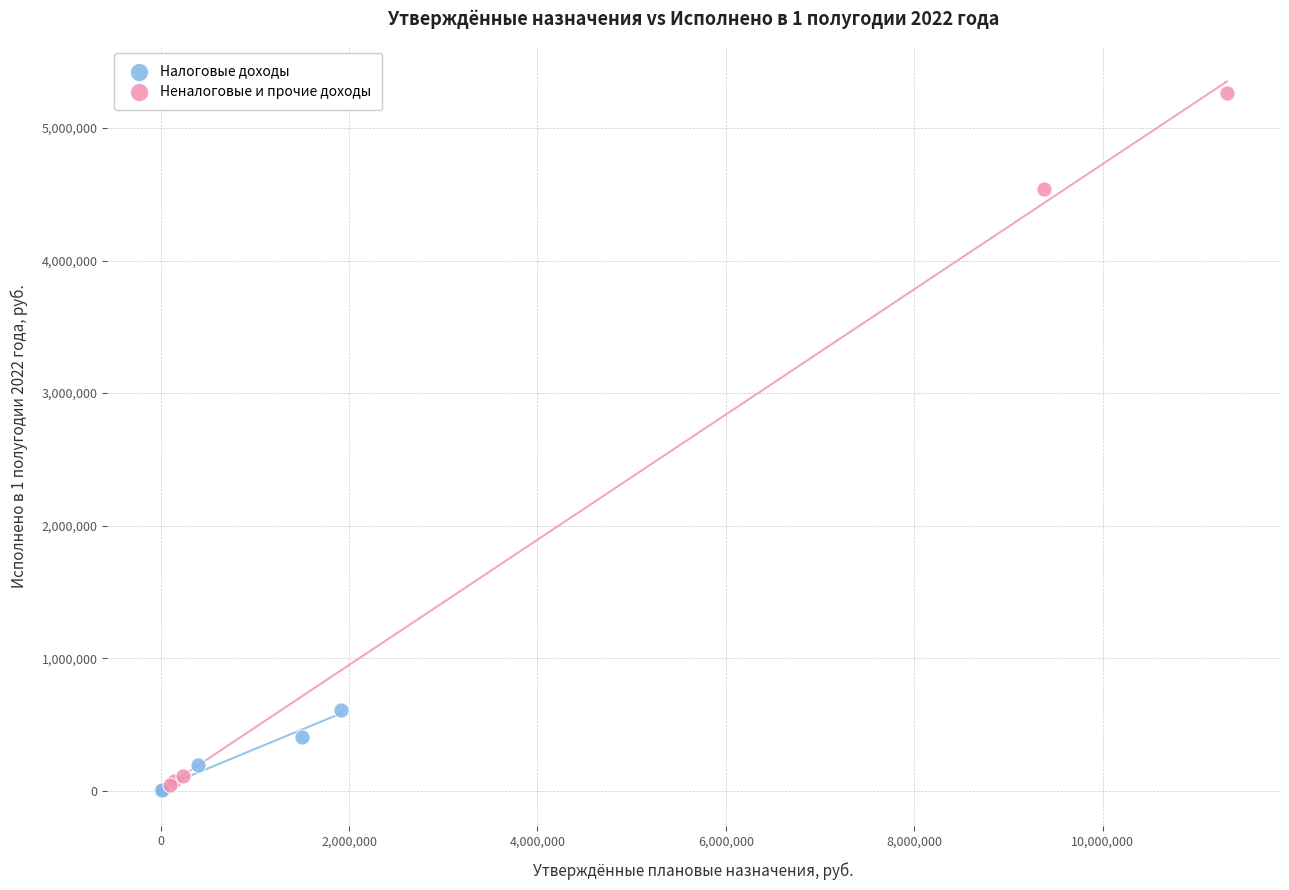

Which series reaches the maximum Y coordinate?

Неналоговые и прочие доходы